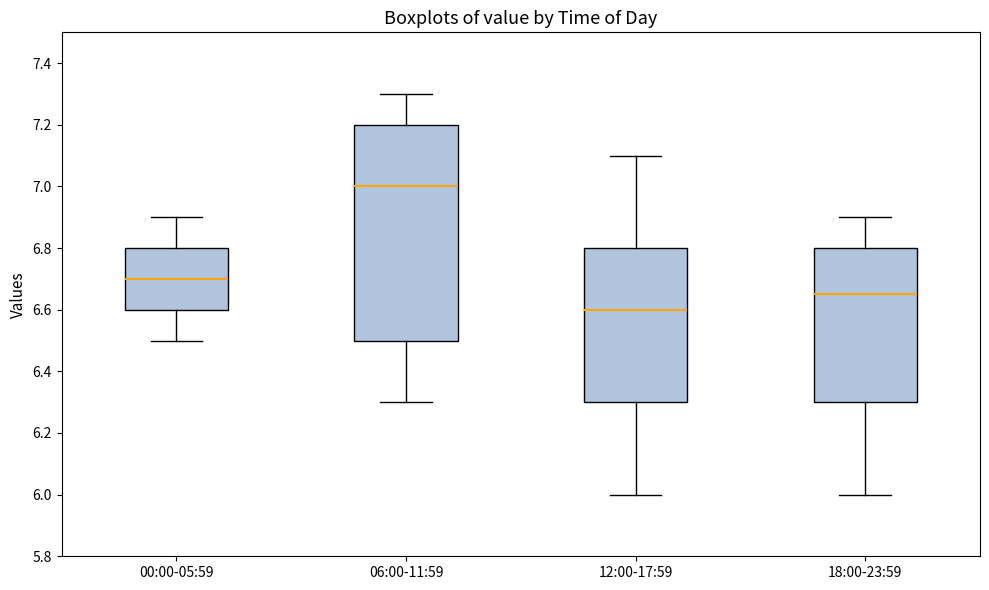

Which box's median line is the lowest?

12:00-17:59